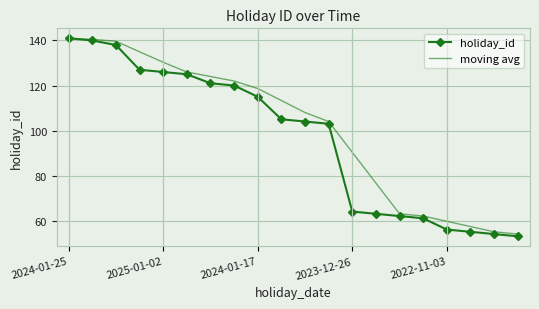

What is the difference between the maximum and minimum values in the moving avg series?

87.0